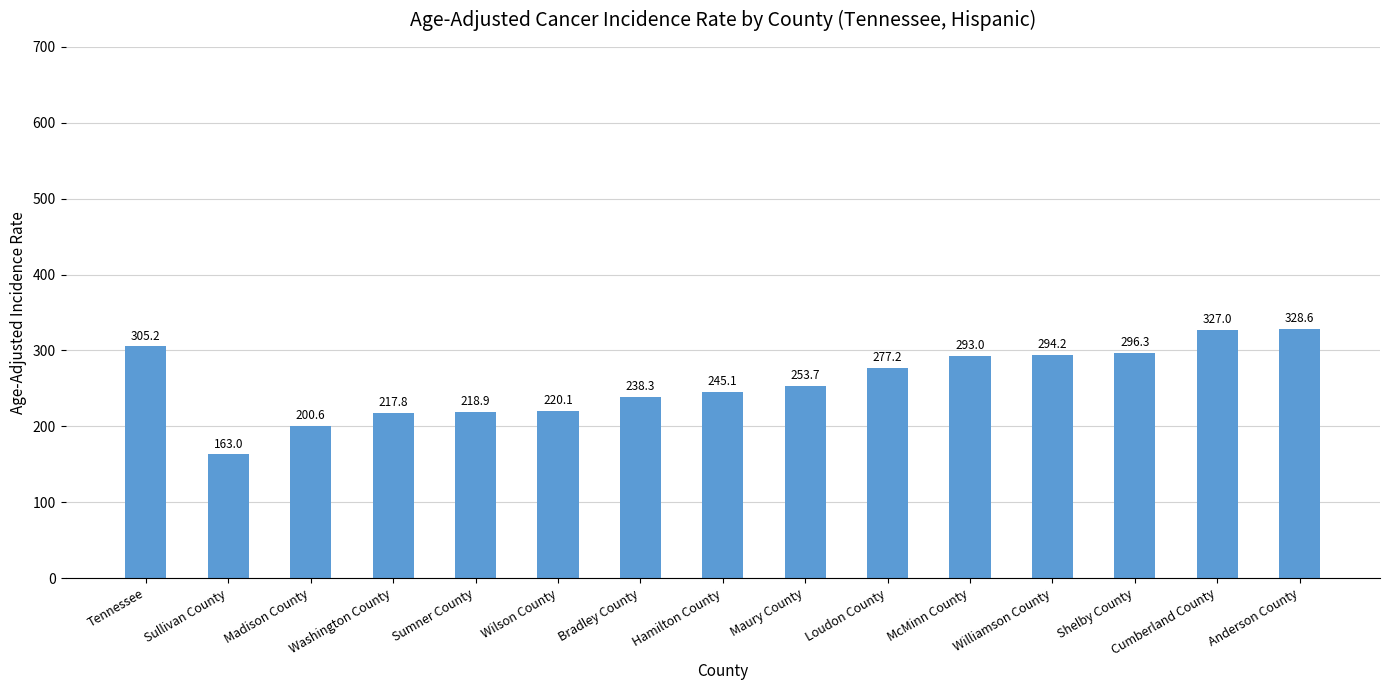

What is the approximate value at Anderson County?

328.6